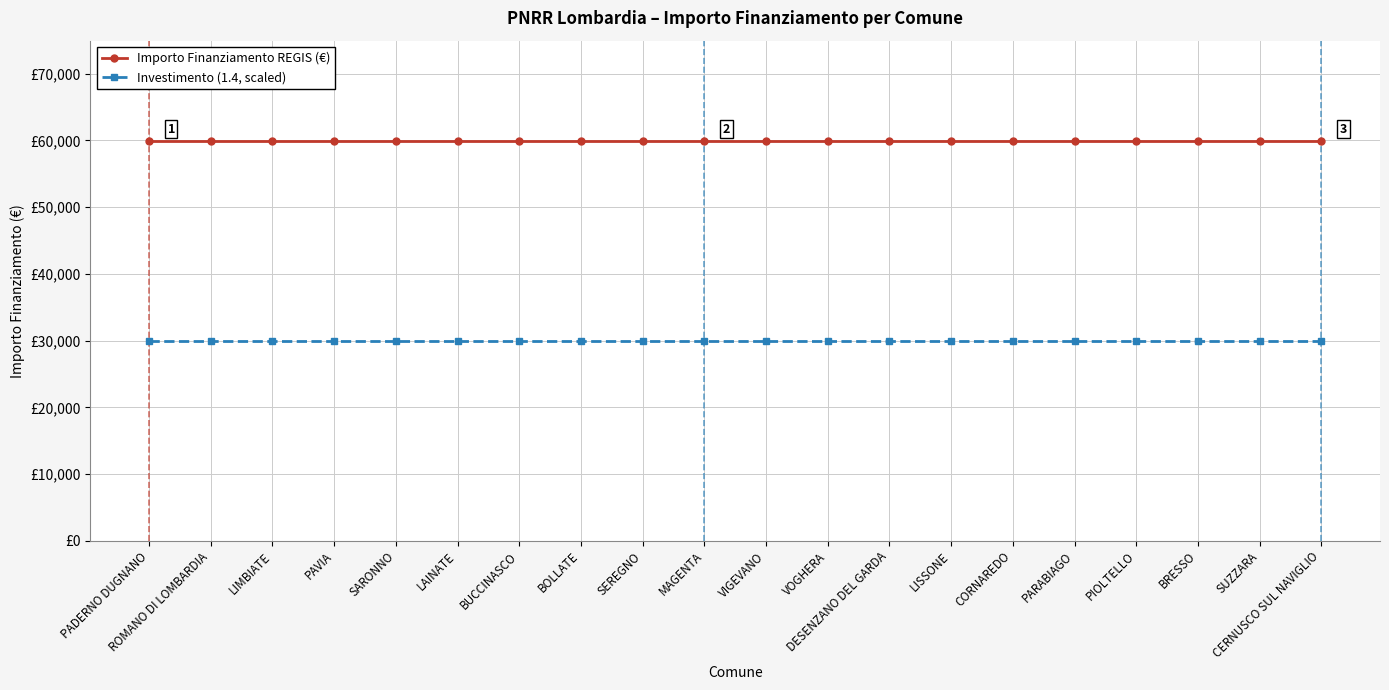

The Investimento (1.4, scaled) series shows 29983 at SARONNO. True or false?

True